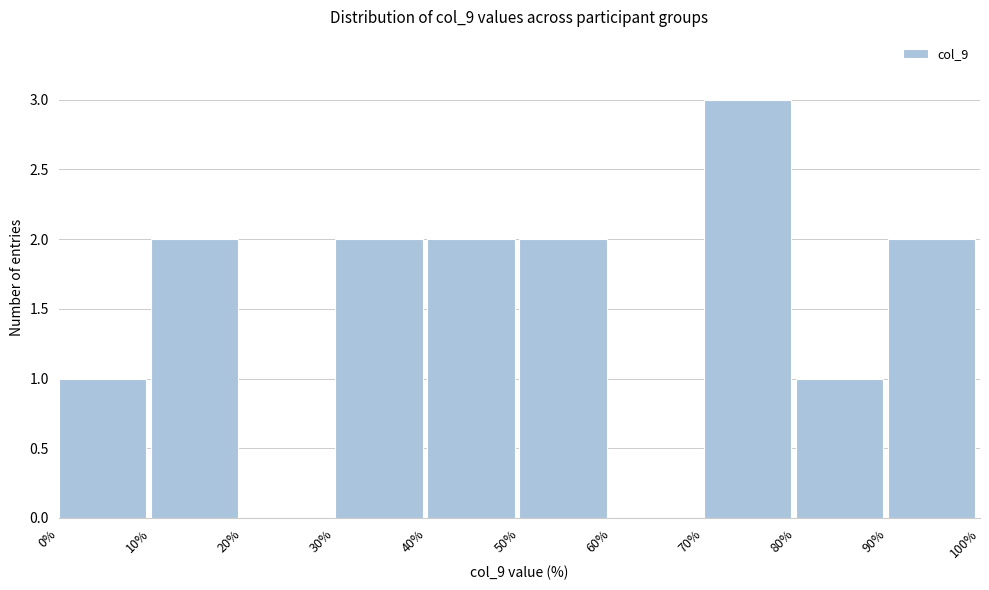

Reading left to right, list every bar in this chart as the range it spans on the x-axis followed by its height. The values are not printed on the chart, so give them approximately, as read against the axis.

0% to 10%: 1
10% to 20%: 2
20% to 30%: 0
30% to 40%: 2
40% to 50%: 2
50% to 60%: 2
60% to 70%: 0
70% to 80%: 3
80% to 90%: 1
90% to 100%: 2